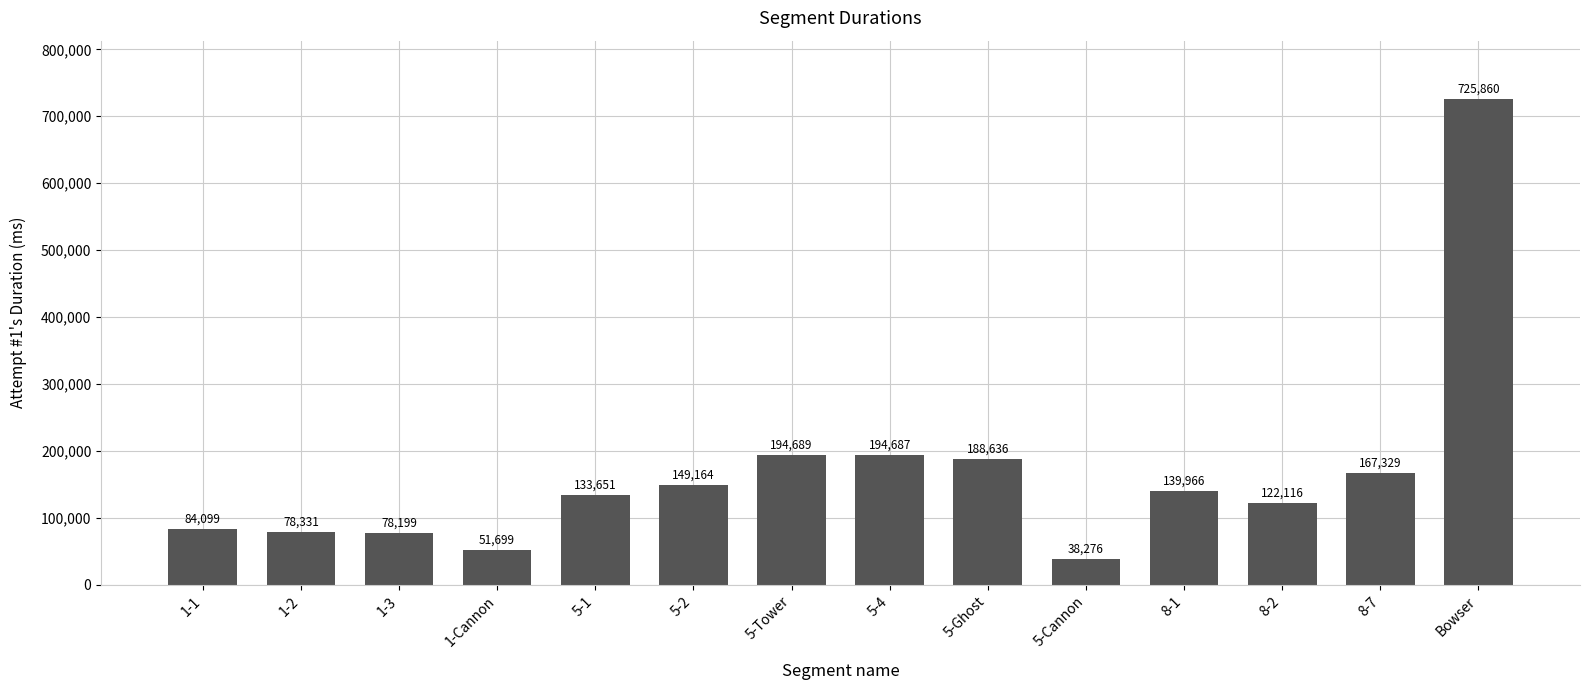

Are the bars horizontal?

No